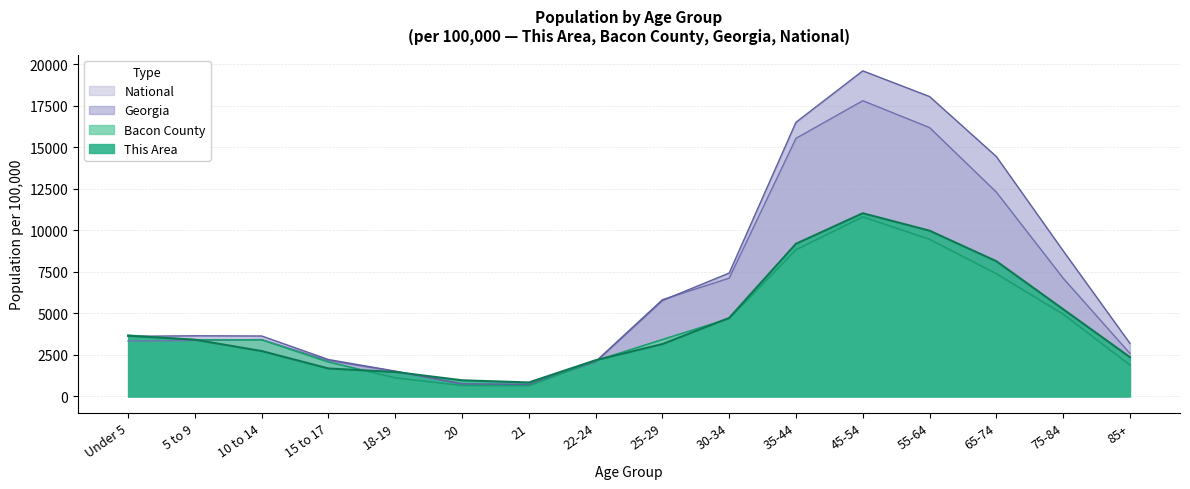

How many values in the Bacon County series are below 3424?

8